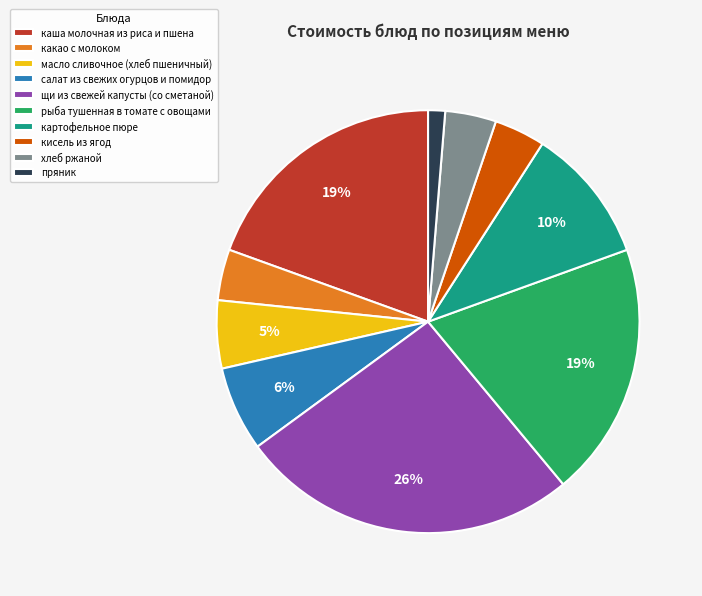

What is the largest slice in the pie chart?

щи из свежей капусты (со сметаной)